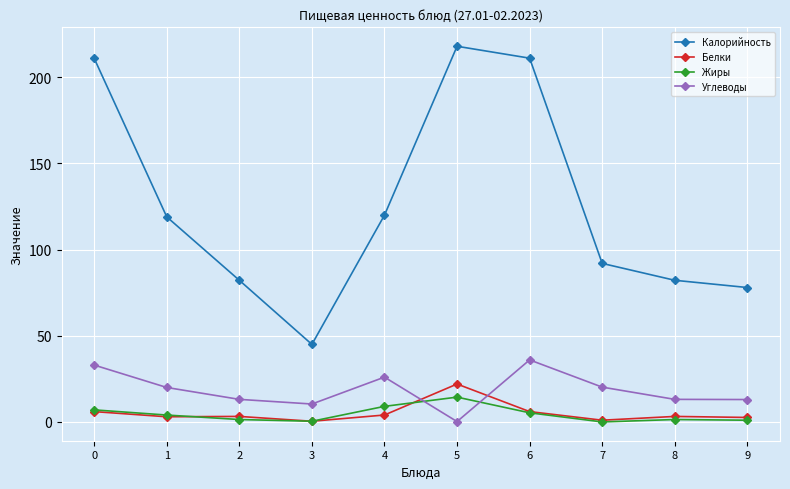

What is the spread (max minus min) of values at 5?

217.8